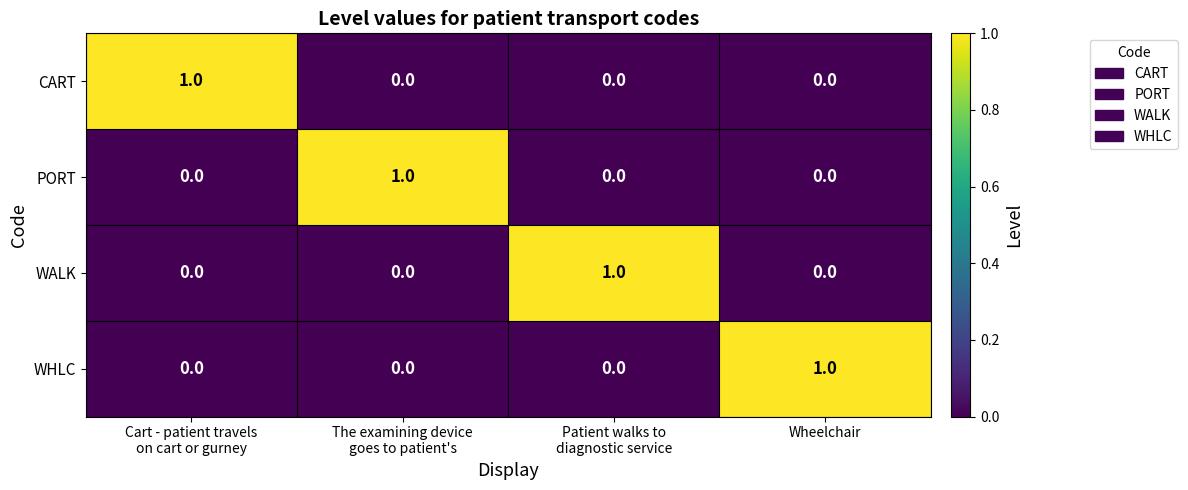

Is it true that CART equals 0 at Wheelchair?

True